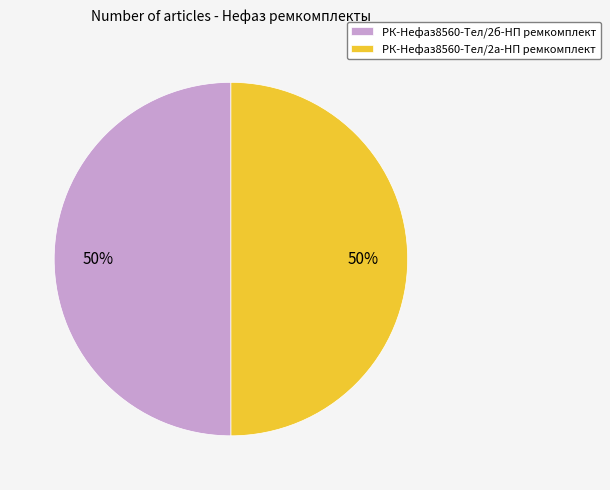

Do РК-Нефаз8560-Тел/2б-НП ремкомплект and РК-Нефаз8560-Тел/2а-НП ремкомплект together represent more than half of the pie?

Yes